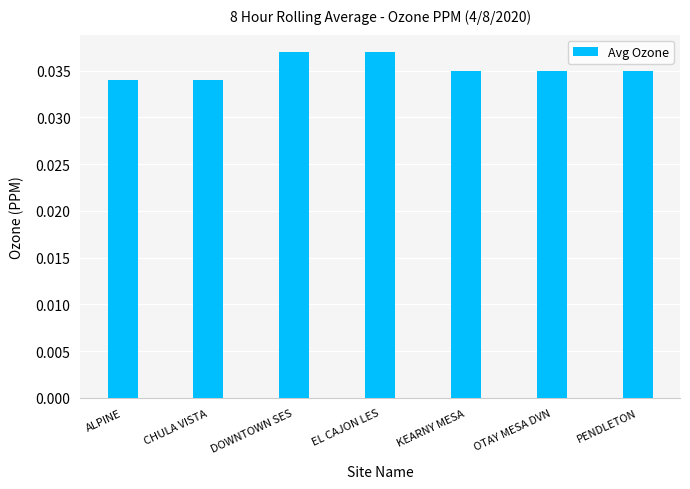

What is the label of the 1st bar from the left?

ALPINE